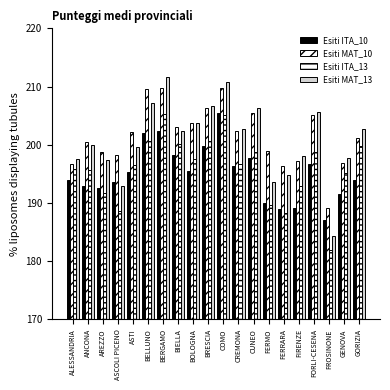

How many bars are there in total?

80